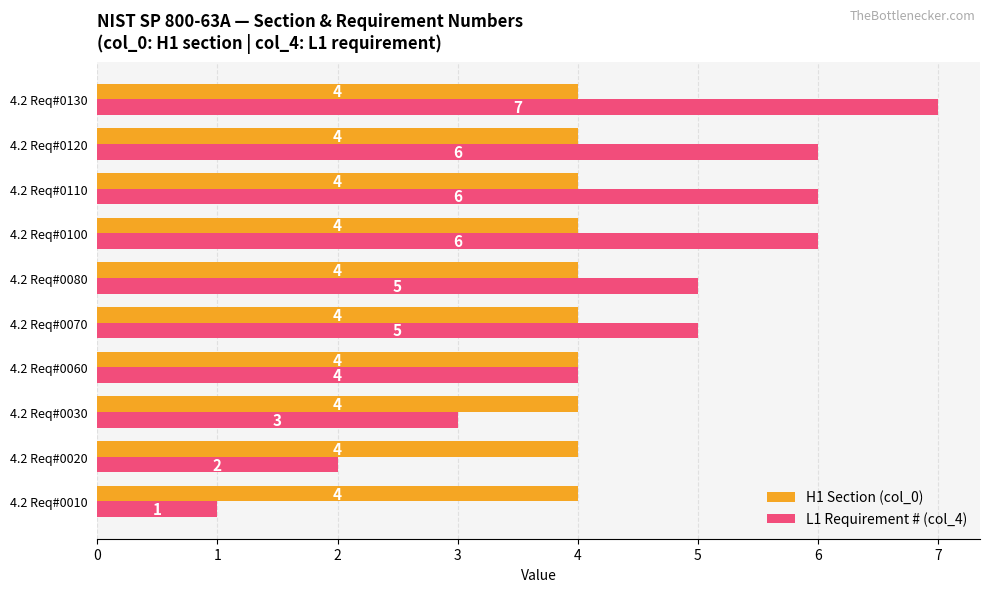

List the series in order of their peak value, highest first.

L1 Requirement # (col_4), H1 Section (col_0)